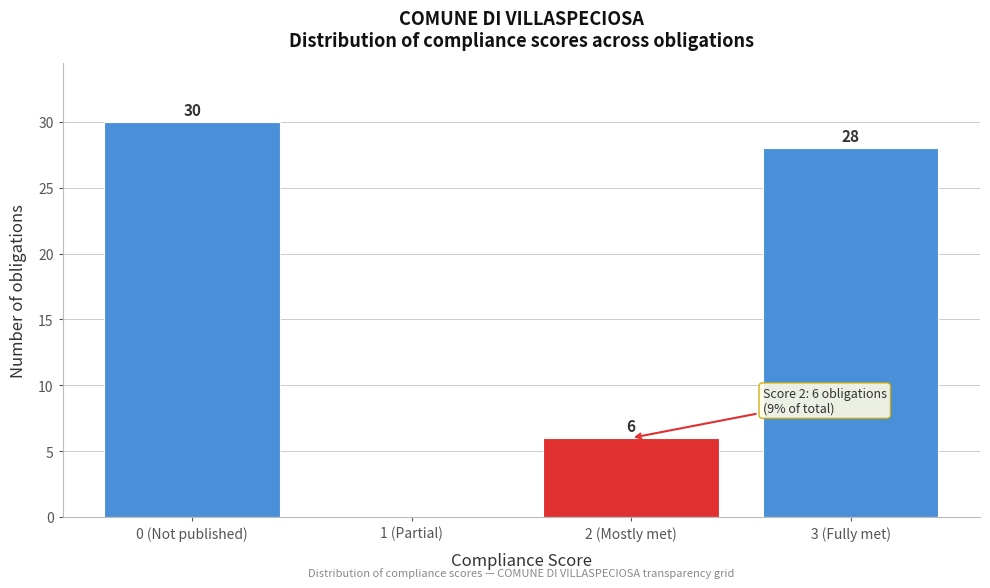

Reading right to left, transcribe all the data shown in this chart.

3 (Fully met)=28	2 (Mostly met)=6	1 (Partial)=0	0 (Not published)=30